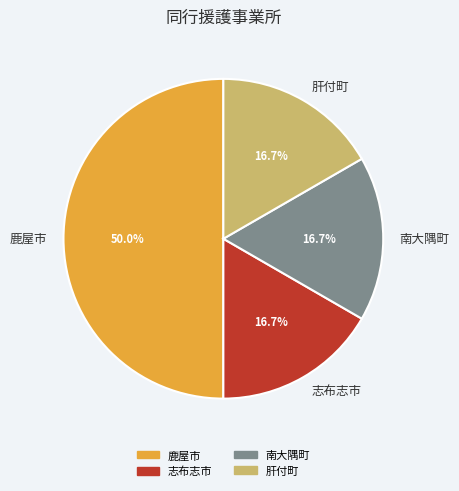

Does 志布志市 represent more than half of the total?

No